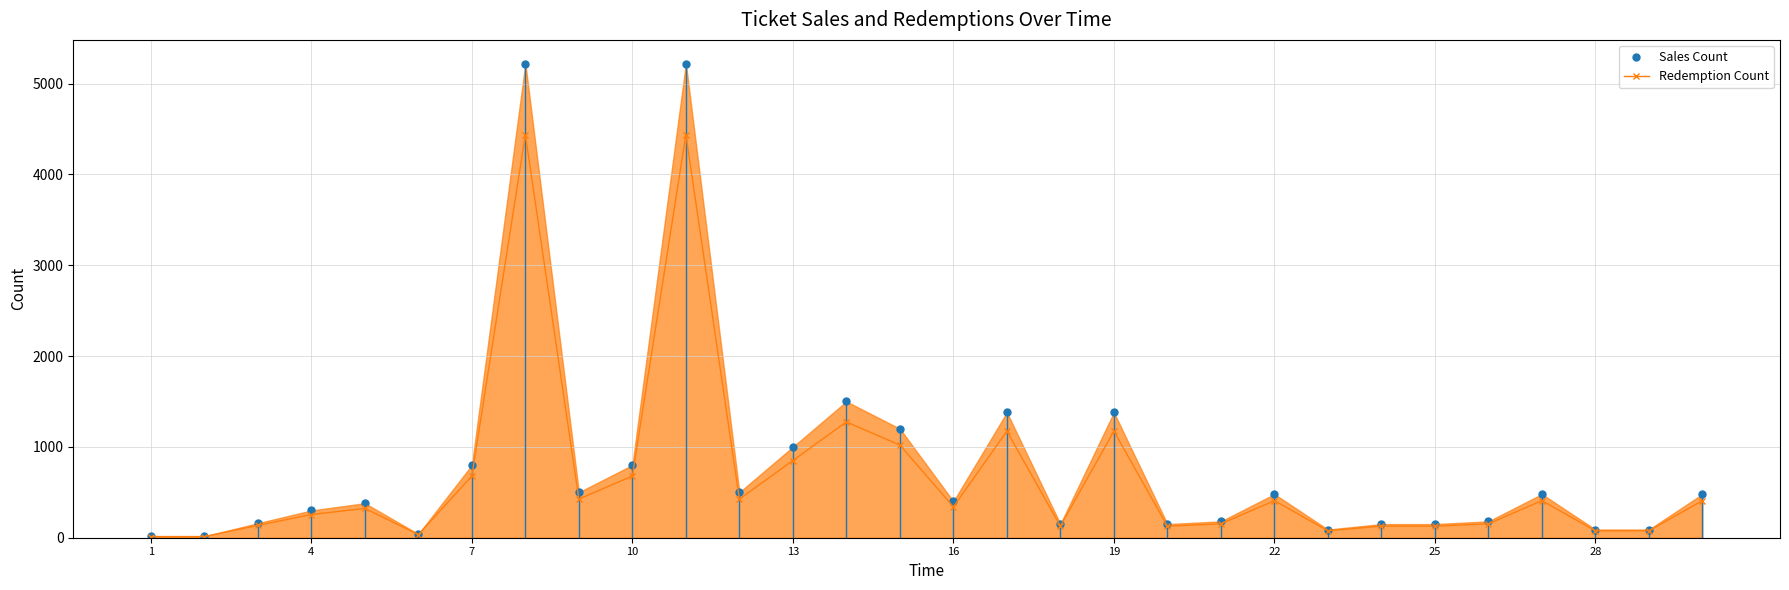

How many data points in Sales Count are less than 400?

15